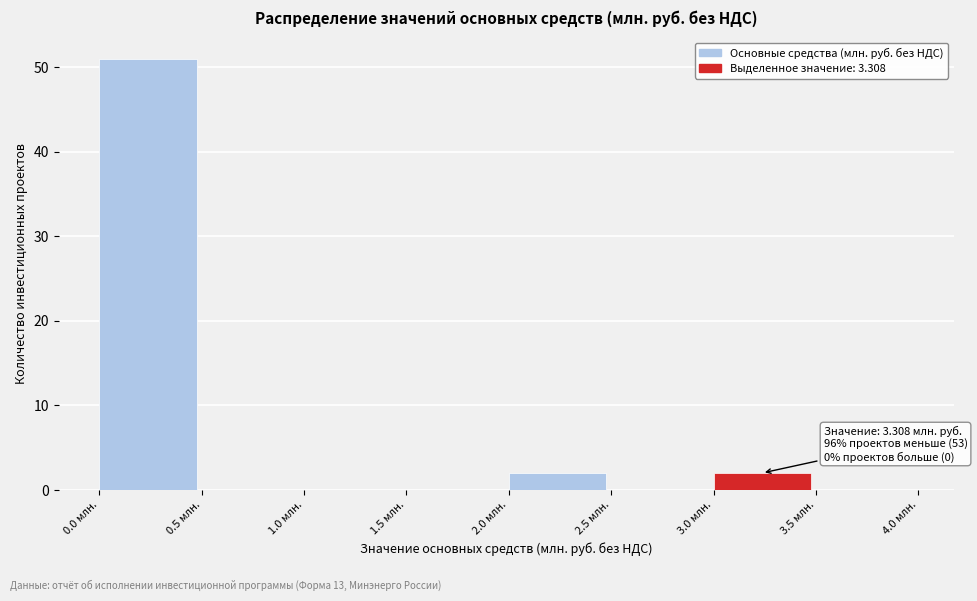

Over which range of the x-axis is the bar tallest?

0.0 to 0.5